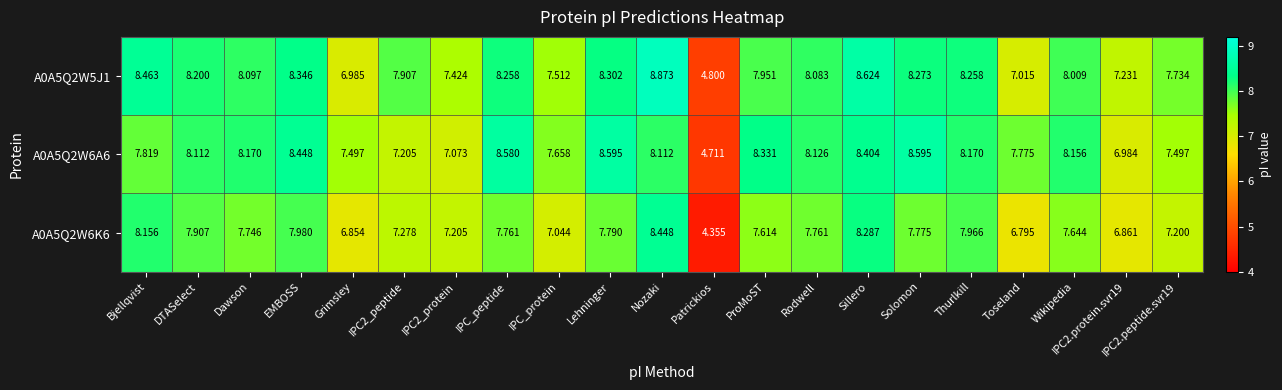

At which category does the chart reach its minimum across all series?

Patrickios